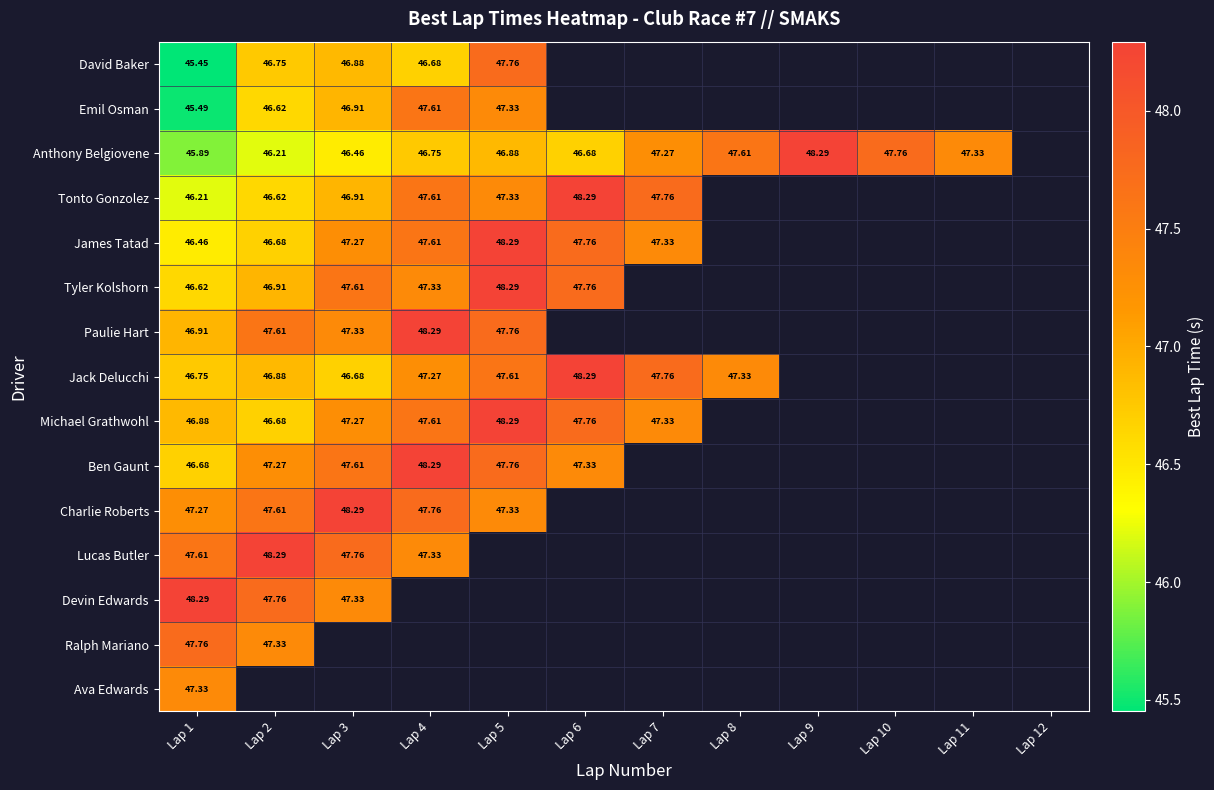

At how many categories does at least one series exceed 45?

11